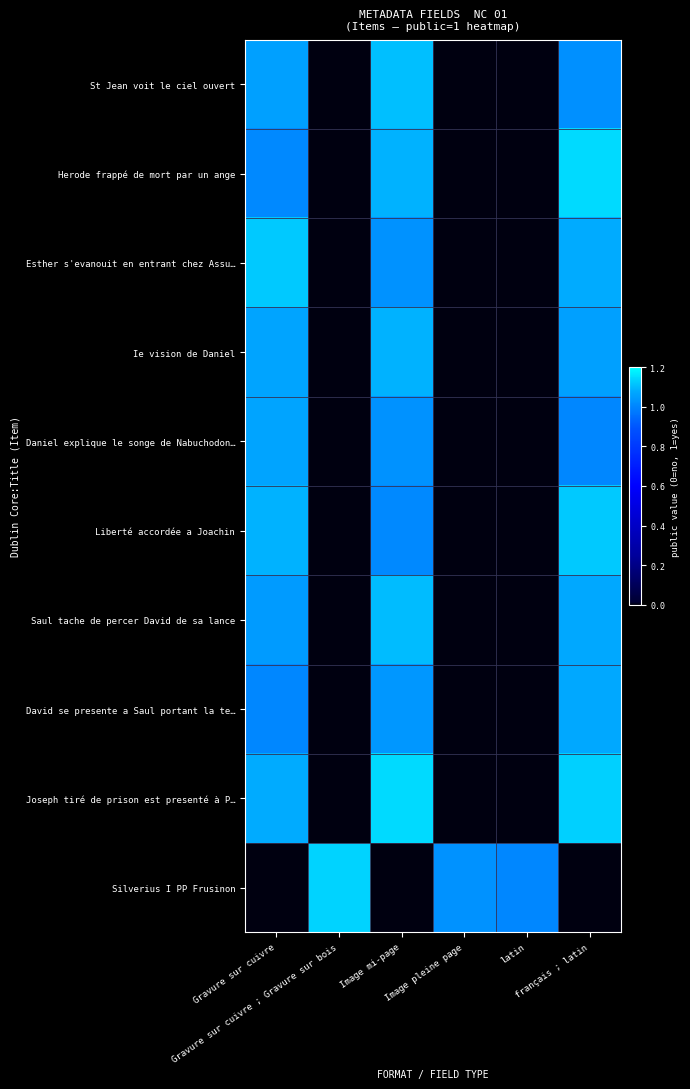

What is the greatest value displayed?

1.1